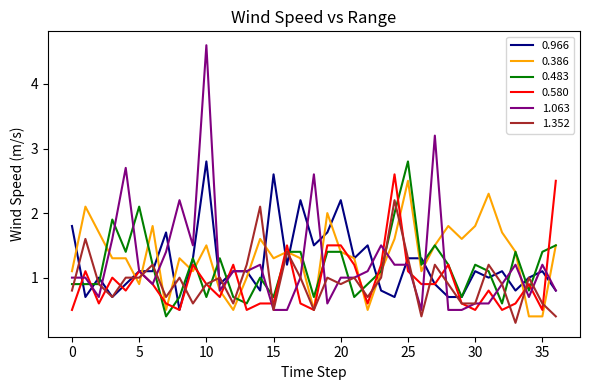

What is the greatest value displayed?

4.6